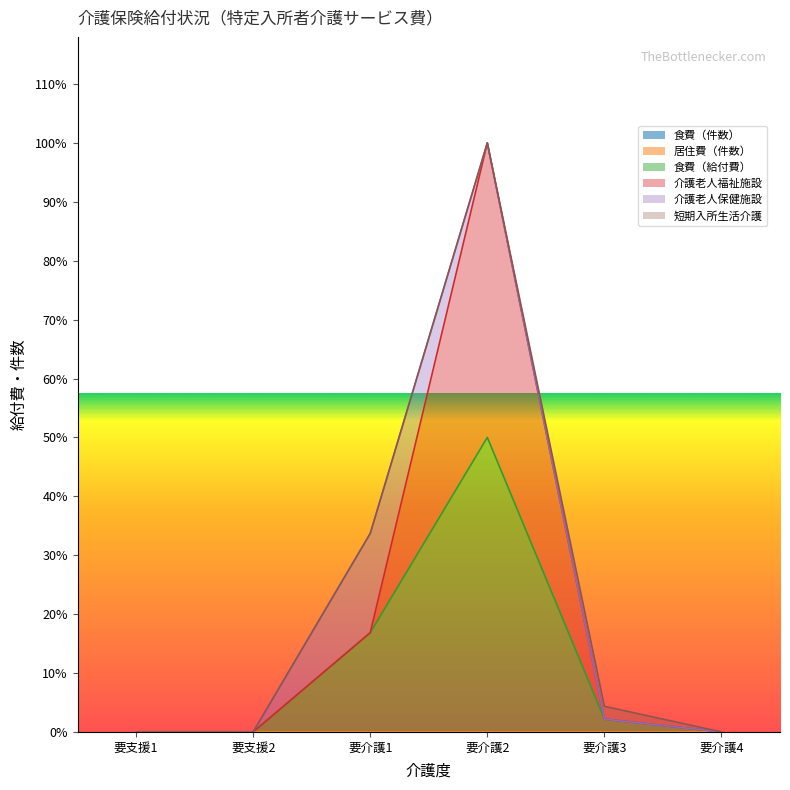

Is the value of 食費（件数） at 要支援2 greater than the value of 居住費（件数） at 要支援2?

No